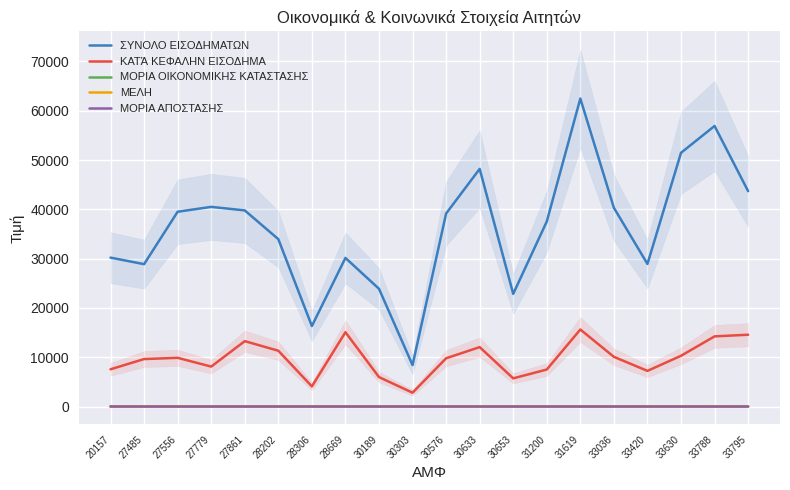

What is the approximate value of ΚΑΤΆ ΚΕΦΑΛΗΝ ΕΙΣΟΔΗΜΑ at 33795?

14564.1